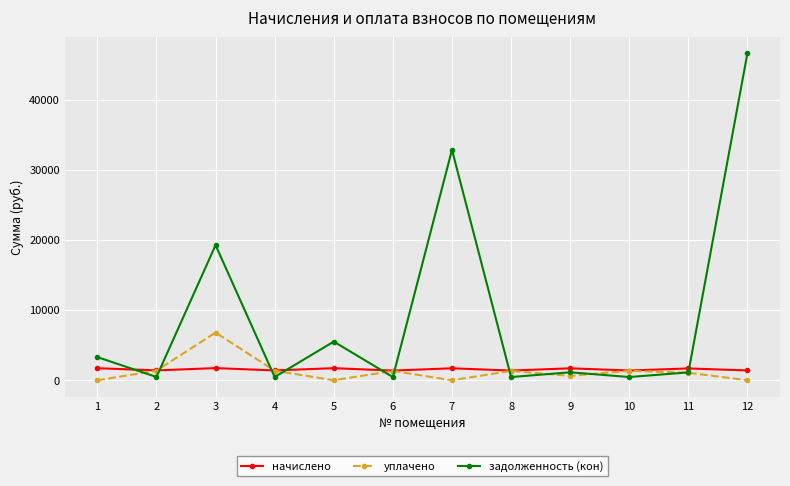

What is the difference between the задолженность (кон) values at 4 and 8?

6.8